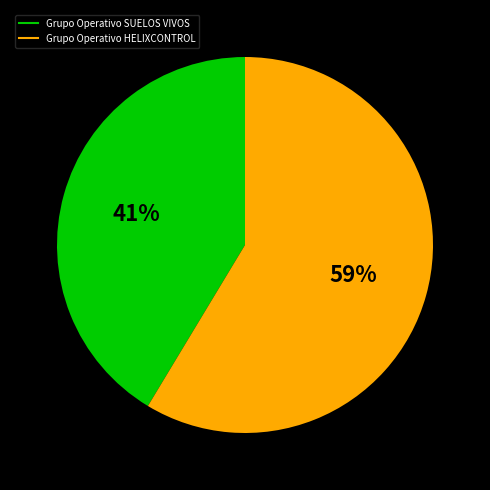

Combined, do Grupo Operativo HELIXCONTROL and Grupo Operativo SUELOS VIVOS account for over 50%?

Yes